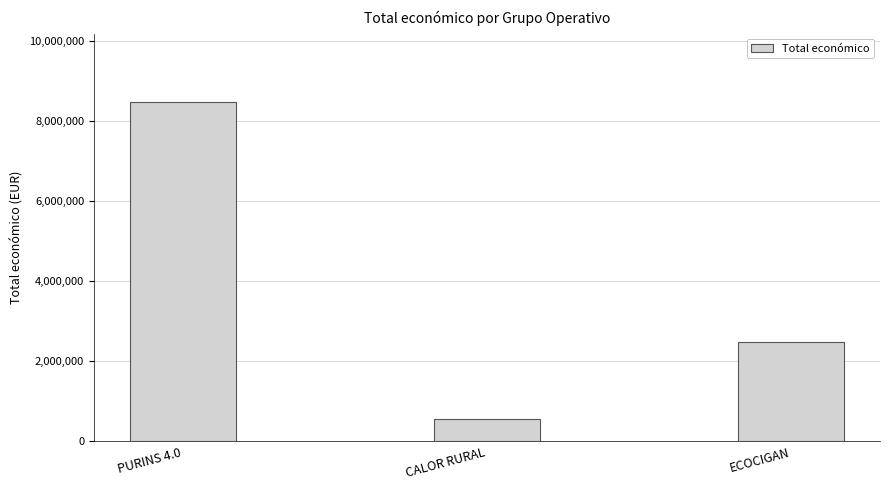

What is the label of the 2nd bar from the left?

CALOR RURAL